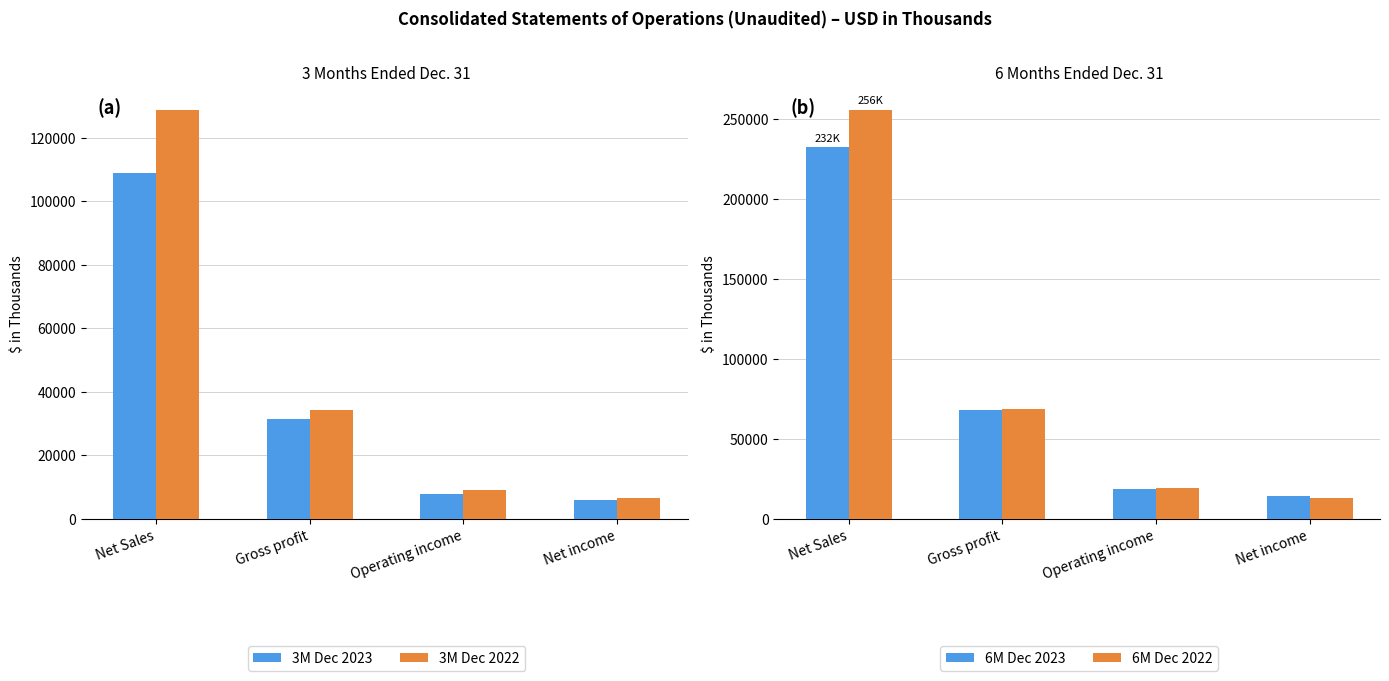

How many data points in 6M Dec 2022 are above 68878?

1